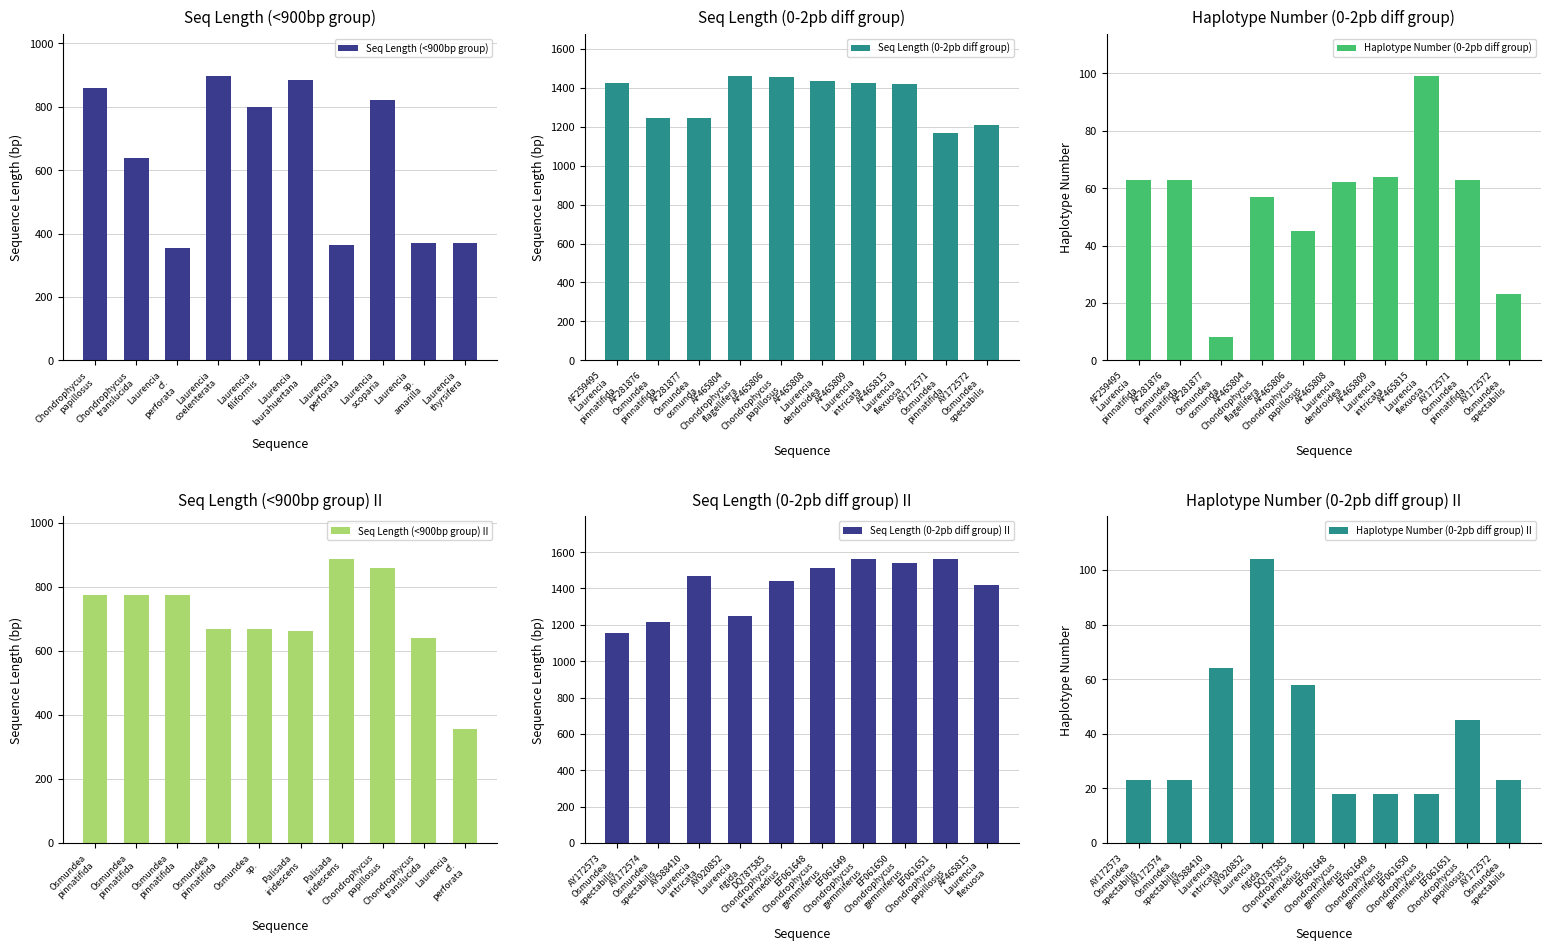

What is the maximum value shown in the chart?

1562